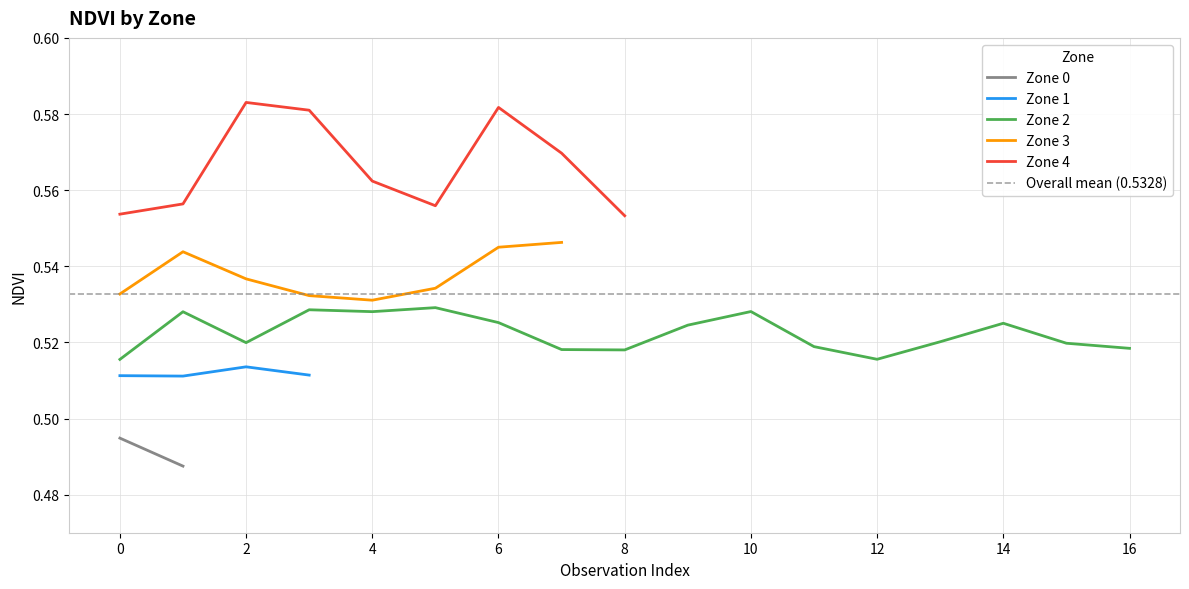

At which label is Zone 4 closest to 0?

8